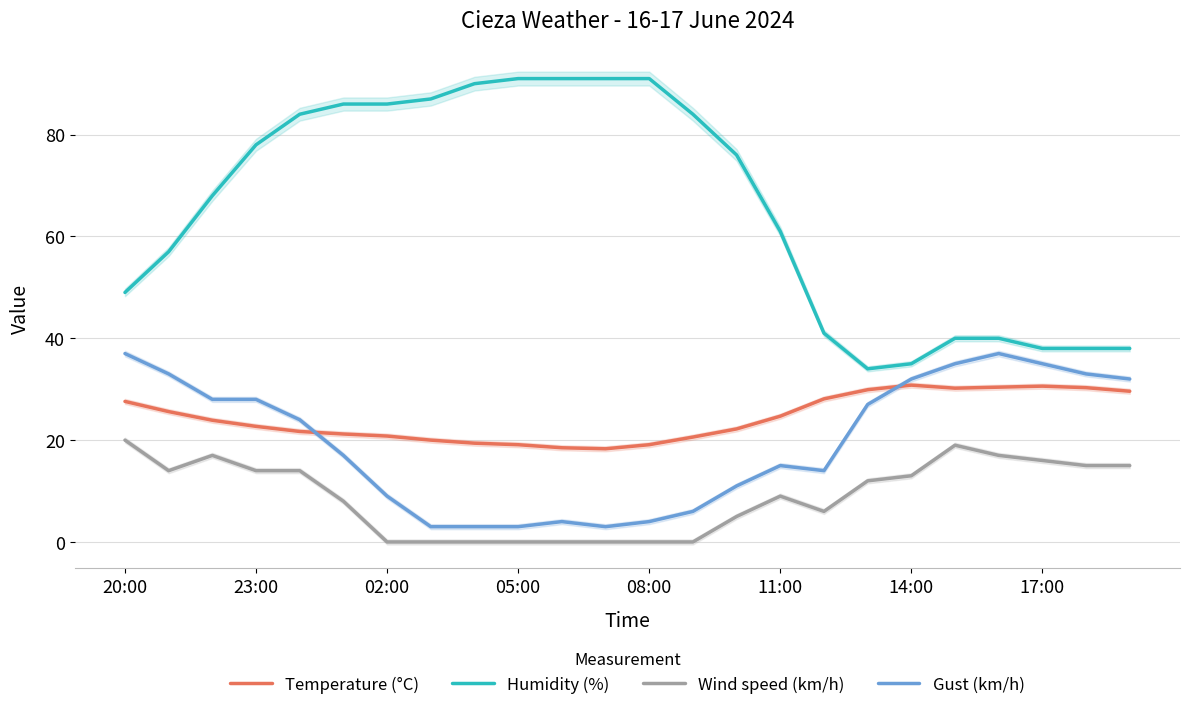

True or false: Wind speed (km/h) and Gust (km/h) intersect in this chart.

False